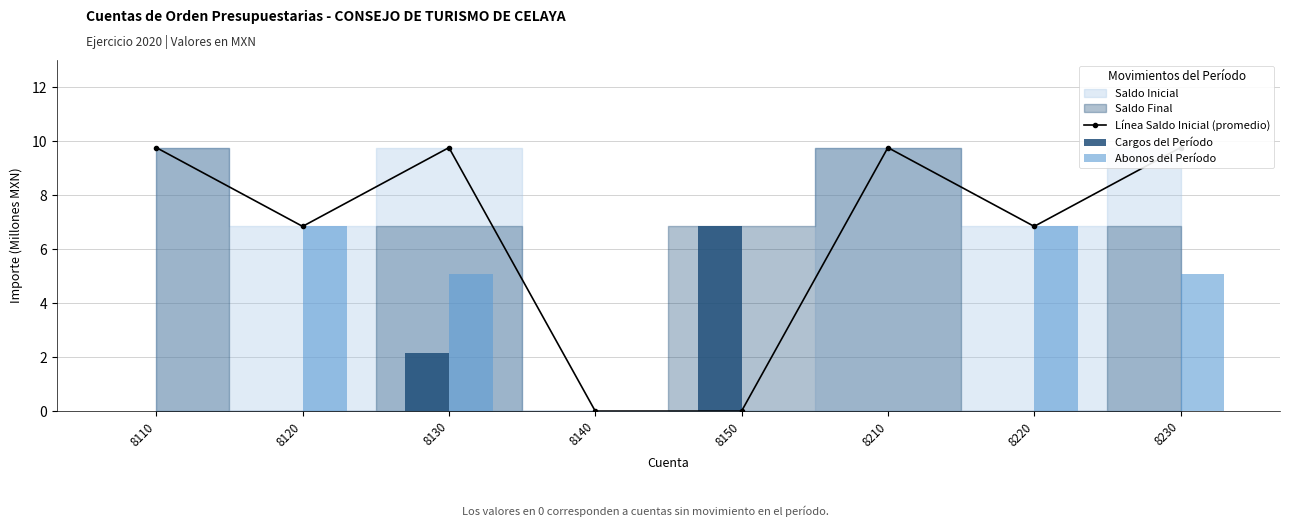

How many positive values does the Cargos del Período series have?

2